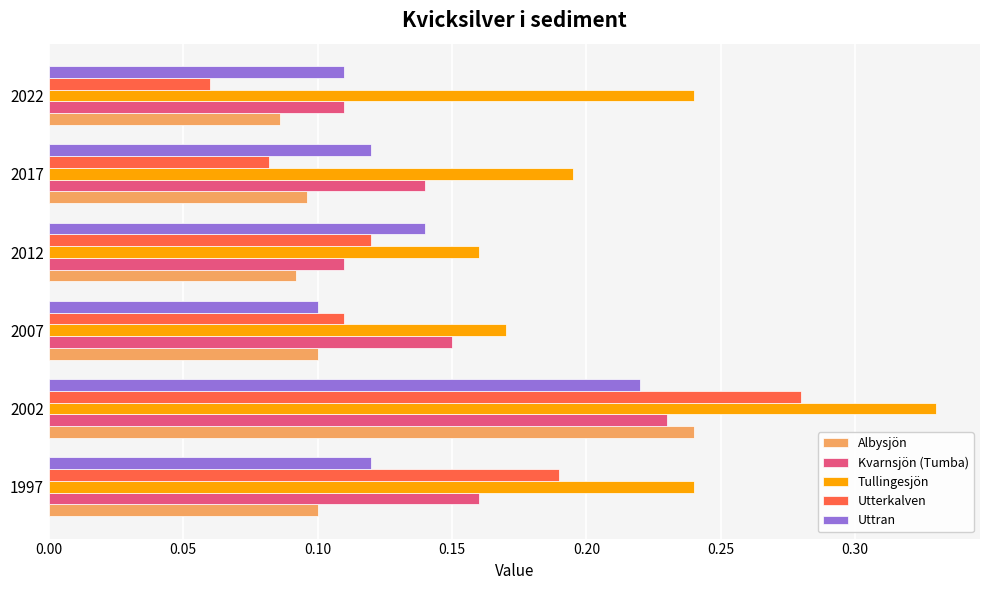

How many Tullingesjön values are between 0 and 1?

6